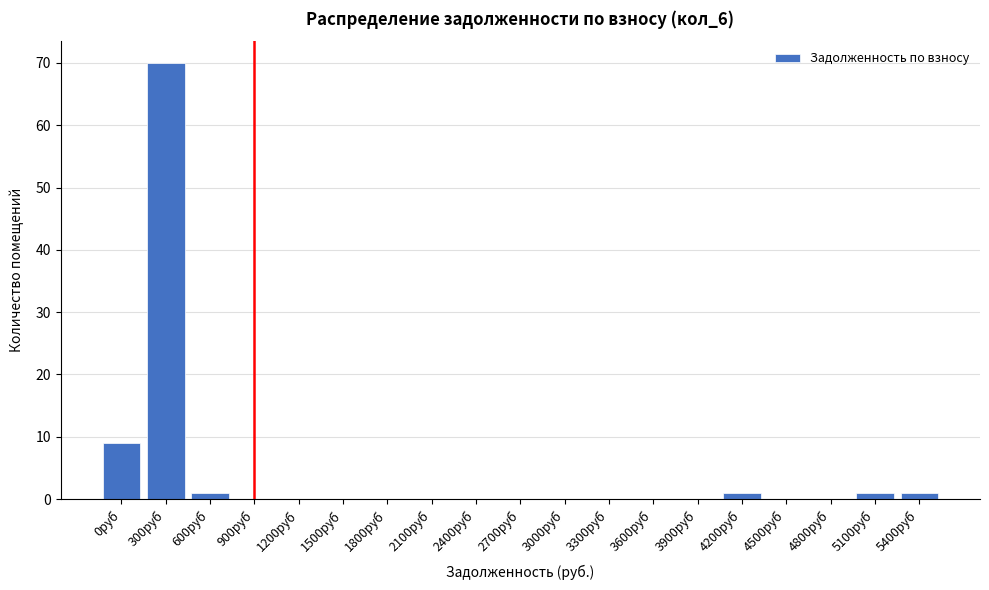

Reading left to right, what are all the values shown in this chart?

0руб=9	300руб=70	600руб=1	900руб=0	1200руб=0	1500руб=0	1800руб=0	2100руб=0	2400руб=0	2700руб=0	3000руб=0	3300руб=0	3600руб=0	3900руб=0	4200руб=1	4500руб=0	4800руб=0	5100руб=1	5400руб=1